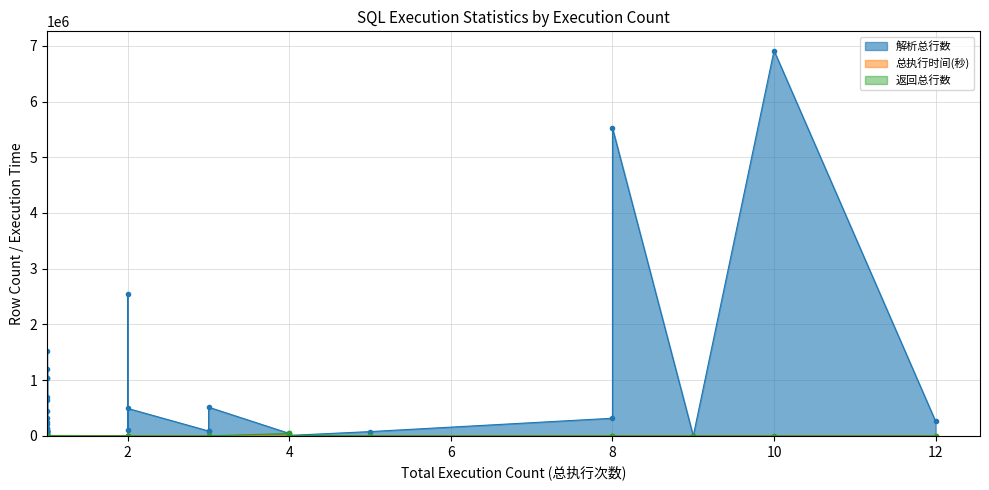

True or false: 总执行时间(秒) and 解析总行数 cross at least once.

False